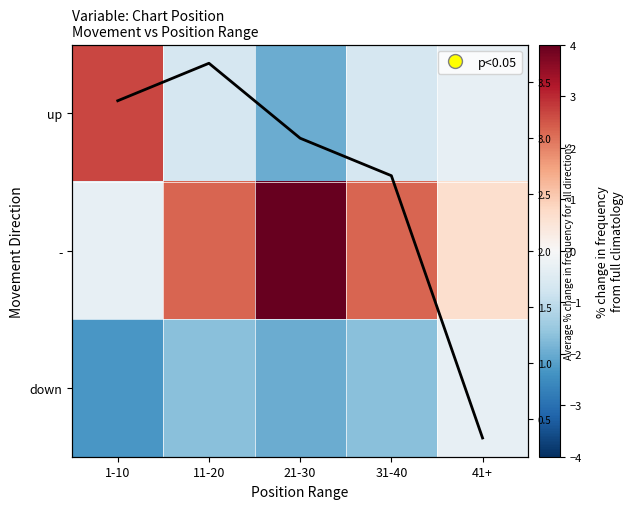

What is the minimum value shown in the chart?

-2.3